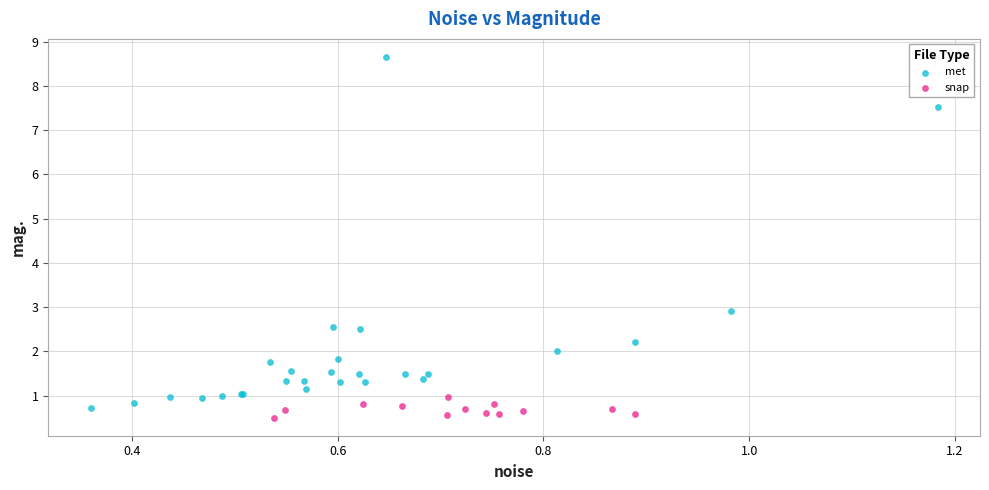

Which series has the largest Y range (max minus min)?

met